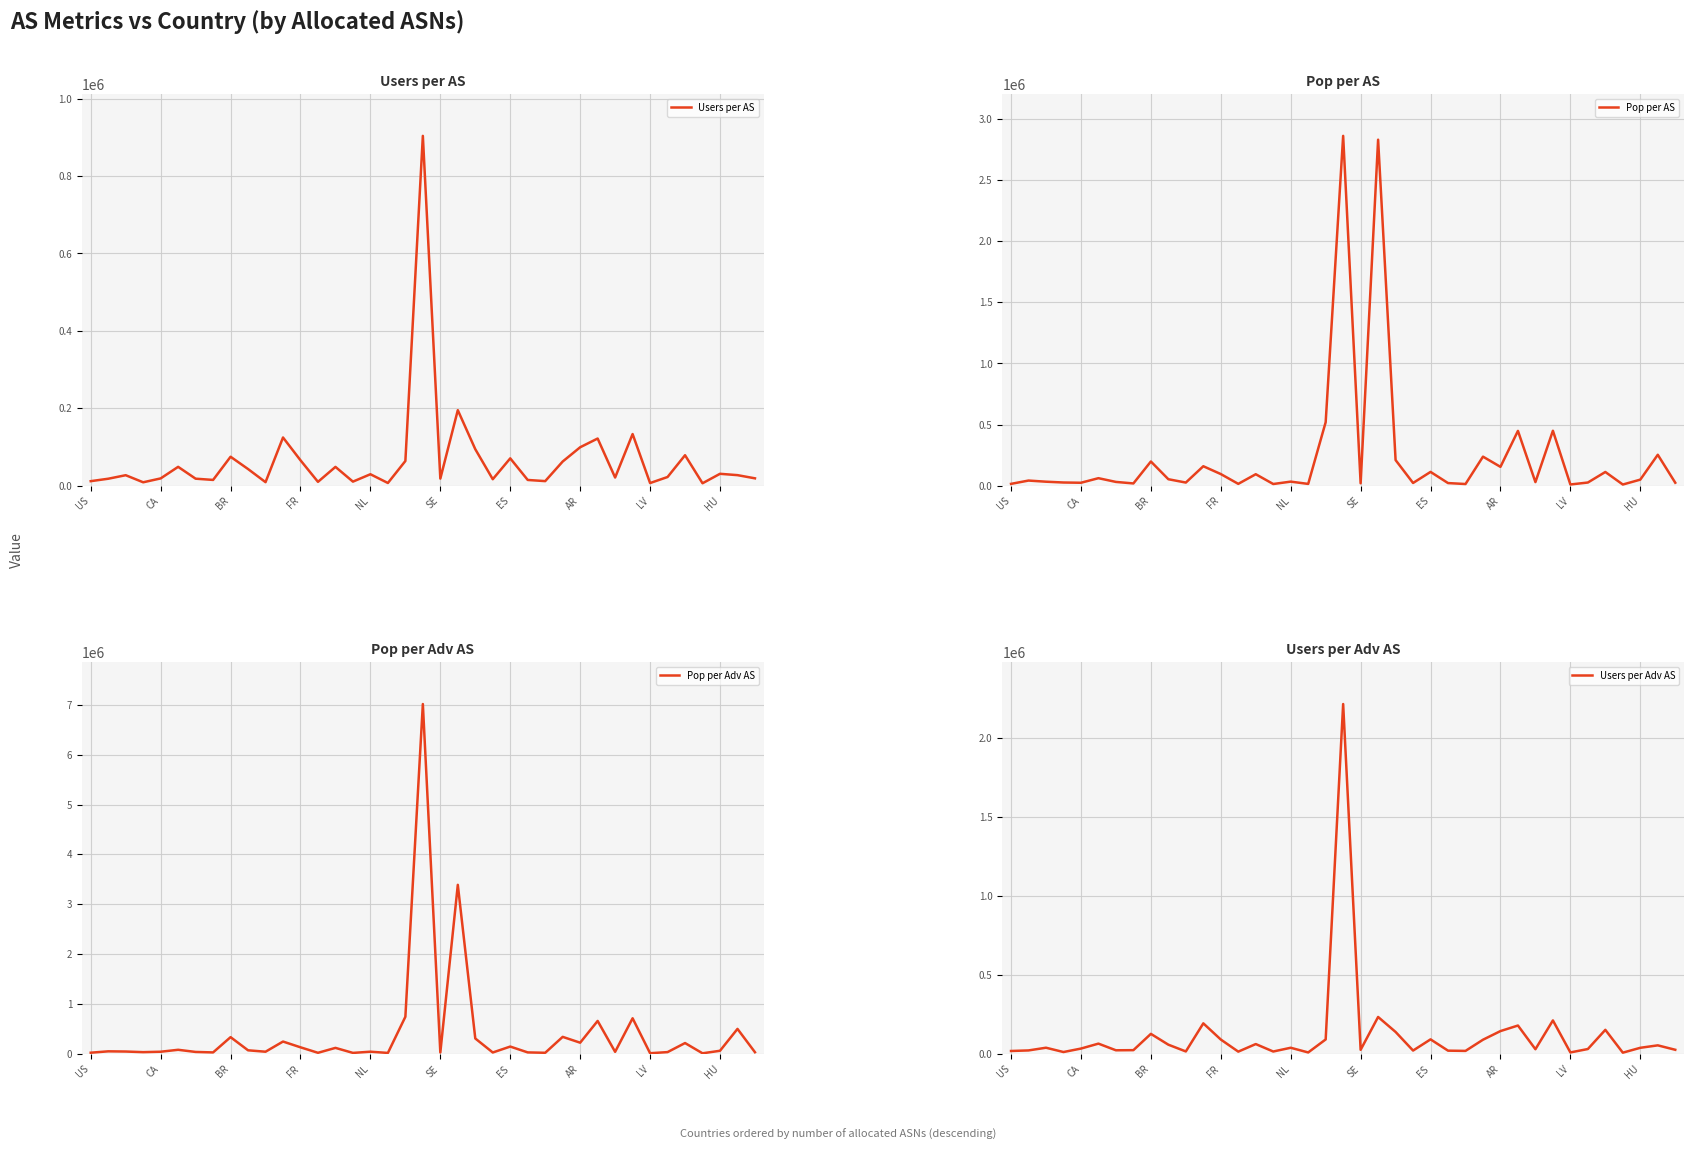

Reading left to right, extract all data points from this chart.

Users per AS: 11791	18071	27183	8881	18891	48778	18184	14991	74875	43105	9203	124611	65719	9998	48660	10589	29667	7052	63865	903752	18418	195182	94342	16790	70720	14899	11910	62522	99389	121938	21199	133479	6913	22530	78800	6359	30805	27333	19114
Pop per AS: 15253	42224	32950	26354	24312	61666	31138	18715	198082	53151	25926	159349	95384	15265	94120	14026	33484	14847	519228	2859975	19911	2828737	209649	22446	112971	21656	13946	237728	154331	448304	29607	449425	10196	26168	112411	9813	49847	253089	24568
Pop per Adv AS: 23770	51300	47340	35010	43364	82181	39081	29530	335622	71915	43636	247427	132085	21835	120481	19922	43888	19261	744016	7014465	27938	3389607	309088	28231	146945	29720	22227	341354	224406	660659	41351	713981	13574	35854	217399	11988	62466	501013	33455
Users per Adv AS: 18374	21956	39056	11798	33694	65005	22823	23654	126865	58323	15490	193488	91006	14302	62288	15041	38885	9149	91514	2216570	25842	233882	139089	21117	91987	20448	18981	89776	144517	179699	29607	212052	9203	30870	152396	7768	38604	54109	26028